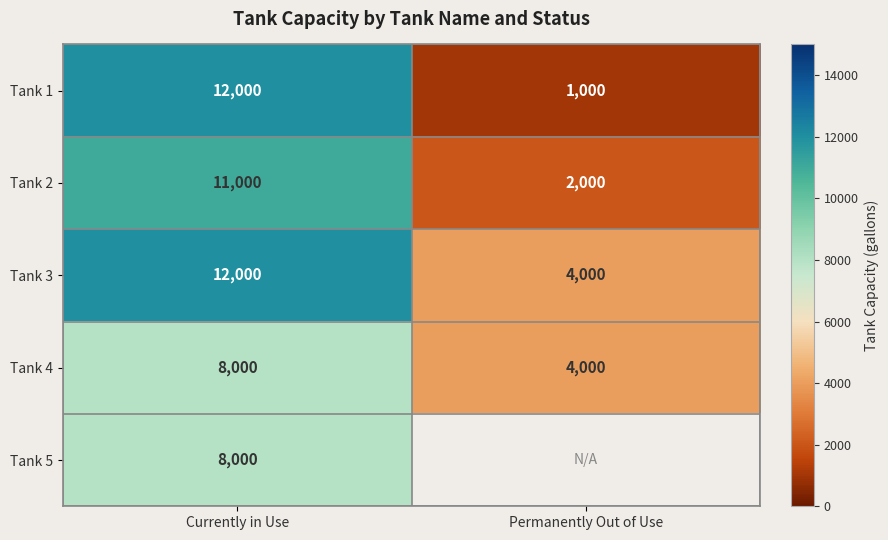

What is the total value across all series at Currently in Use?

51000